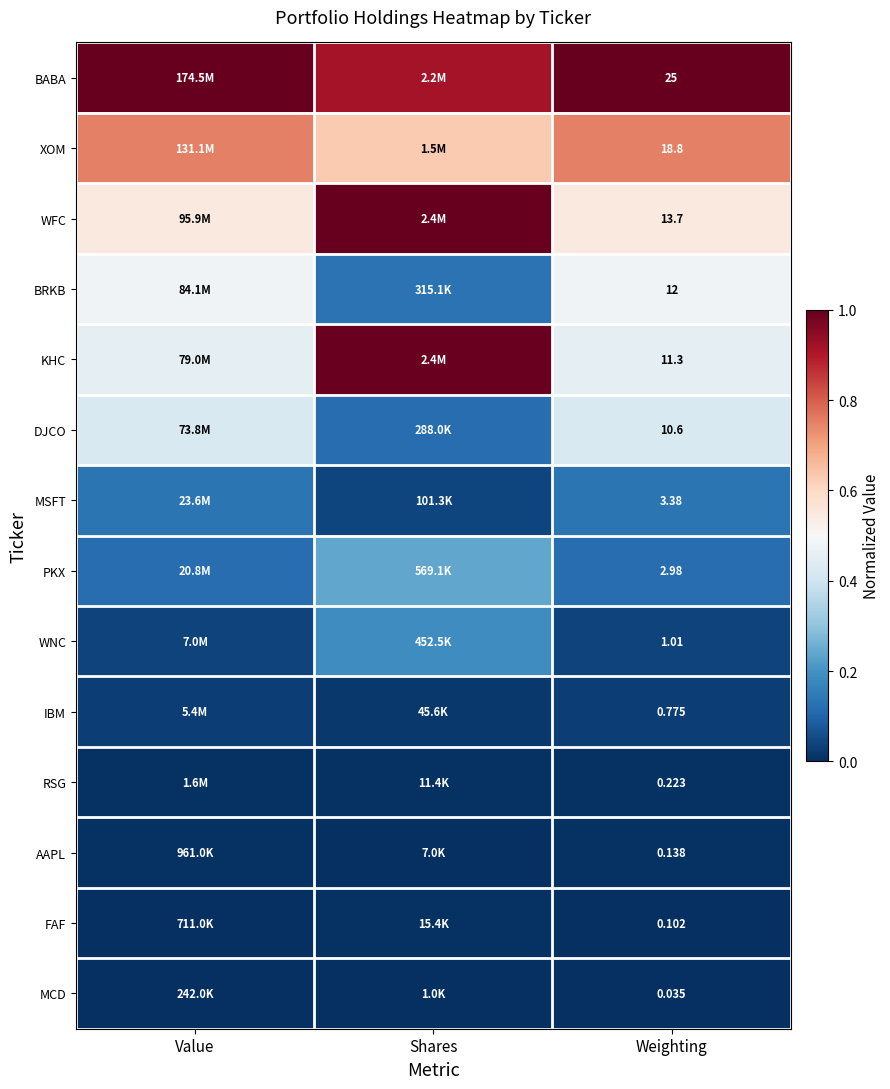

Rank the series at Weighting from highest to lowest value.

BABA, XOM, WFC, BRKB, KHC, DJCO, MSFT, PKX, WNC, IBM, RSG, AAPL, FAF, MCD